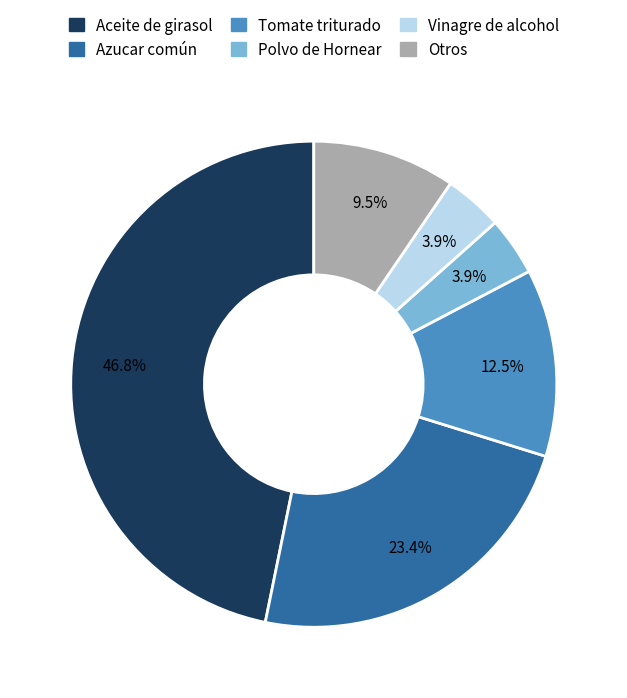

Count the number of slices in the pie.

6